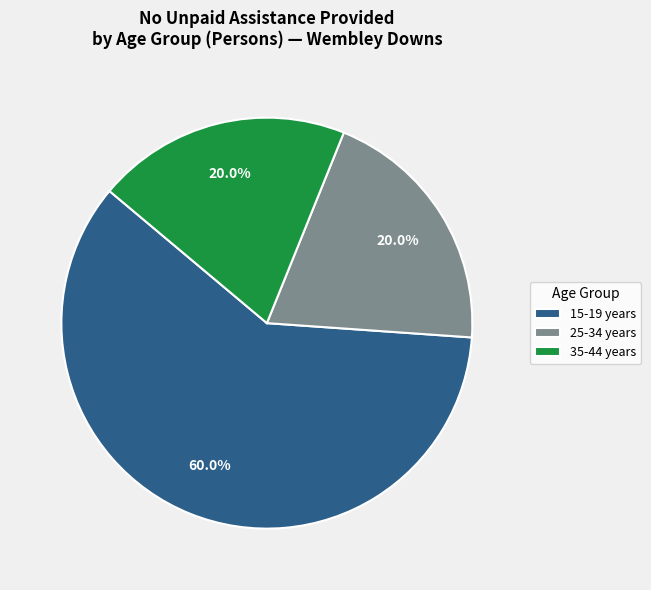

What is the largest slice in the pie chart?

15-19 years